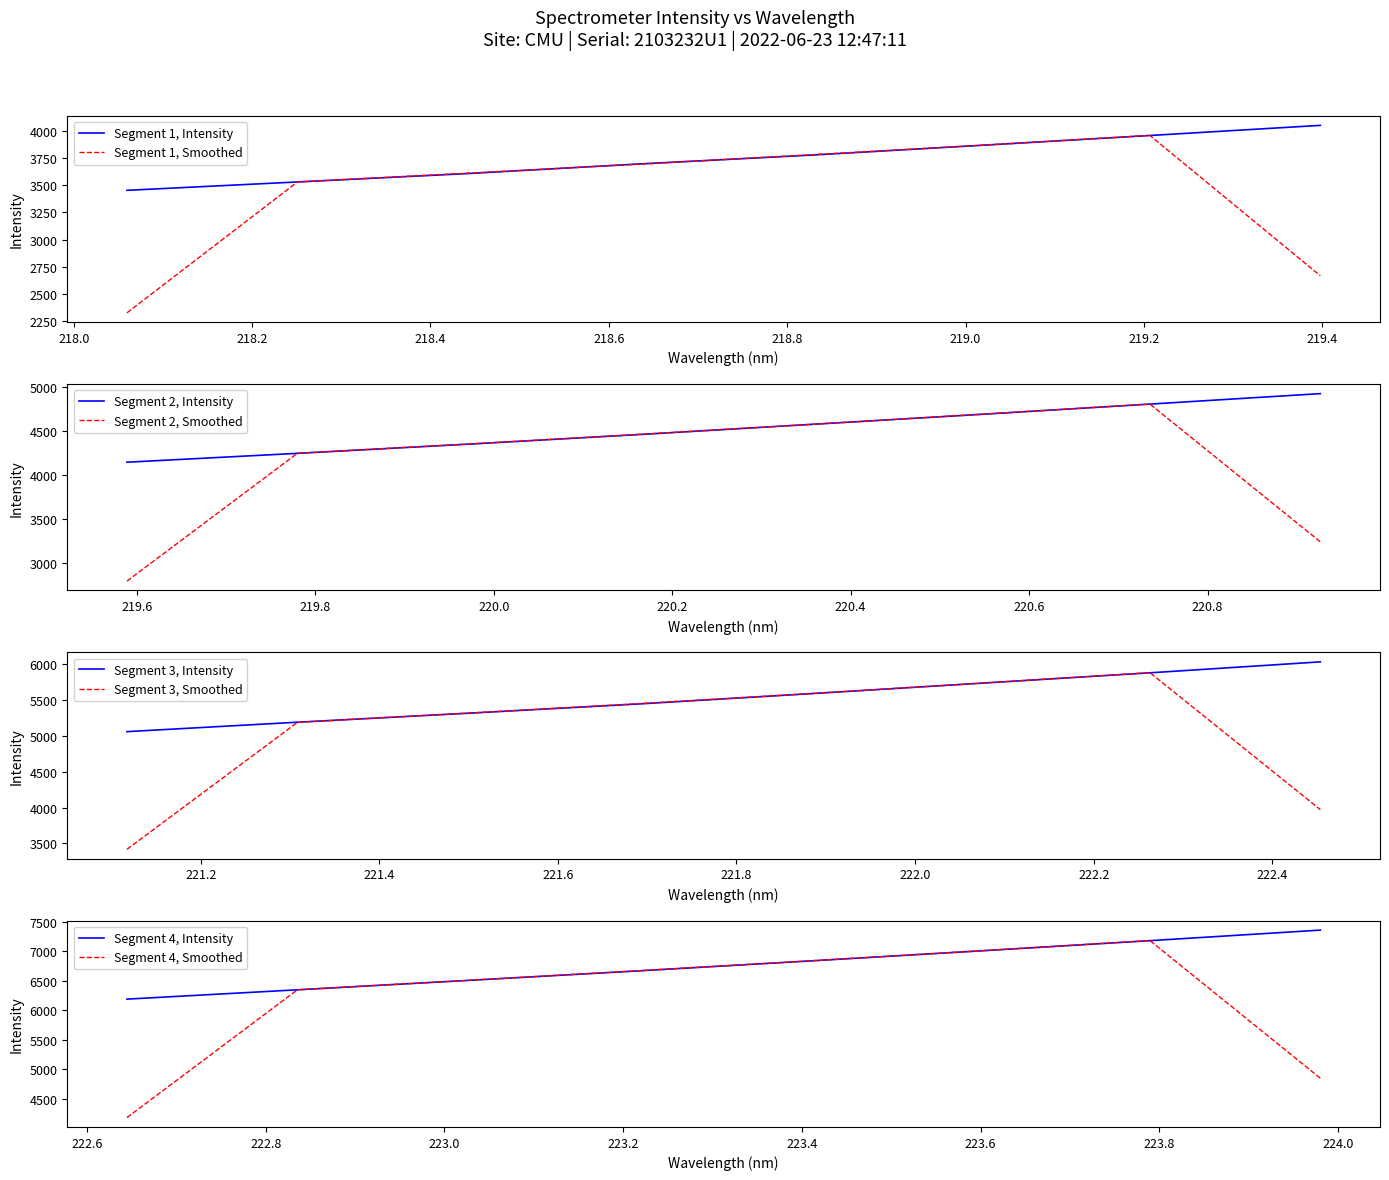

What is the highest value of the Segment 1, Intensity series?

4048.8